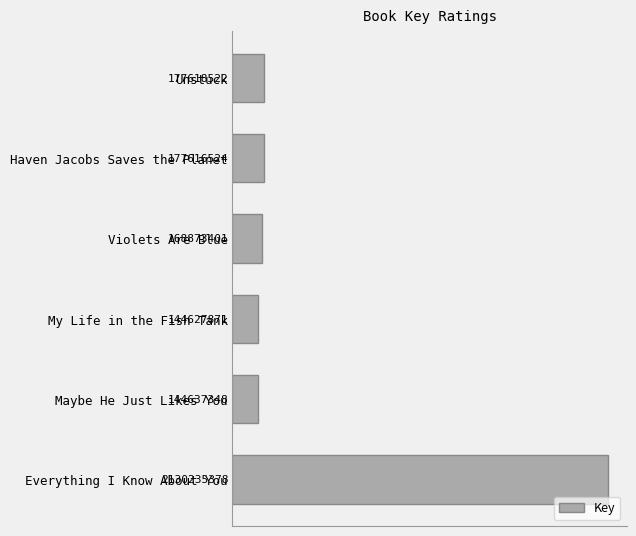

Does the chart contain any negative values?

No